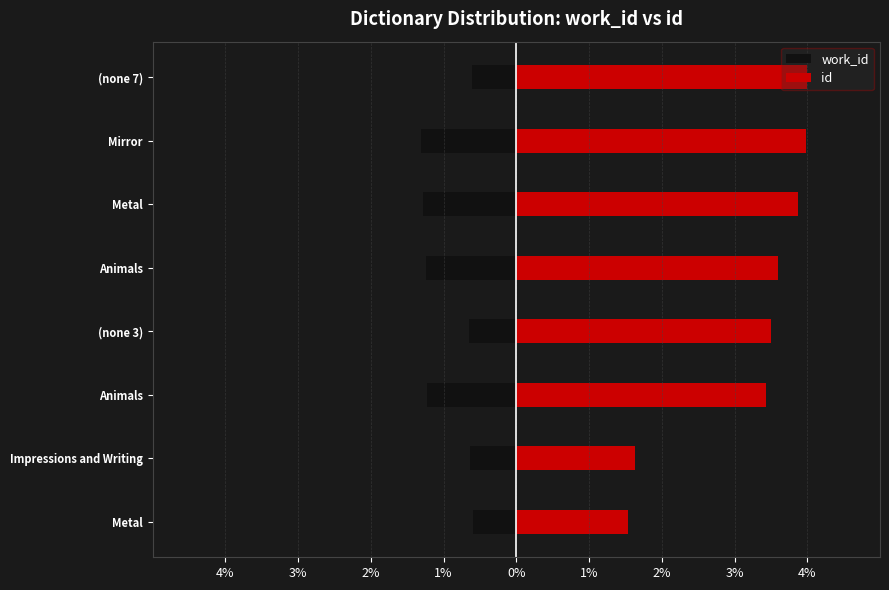

Is the value of work_id at Impressions and Writing greater than the value of id at Animals?

No